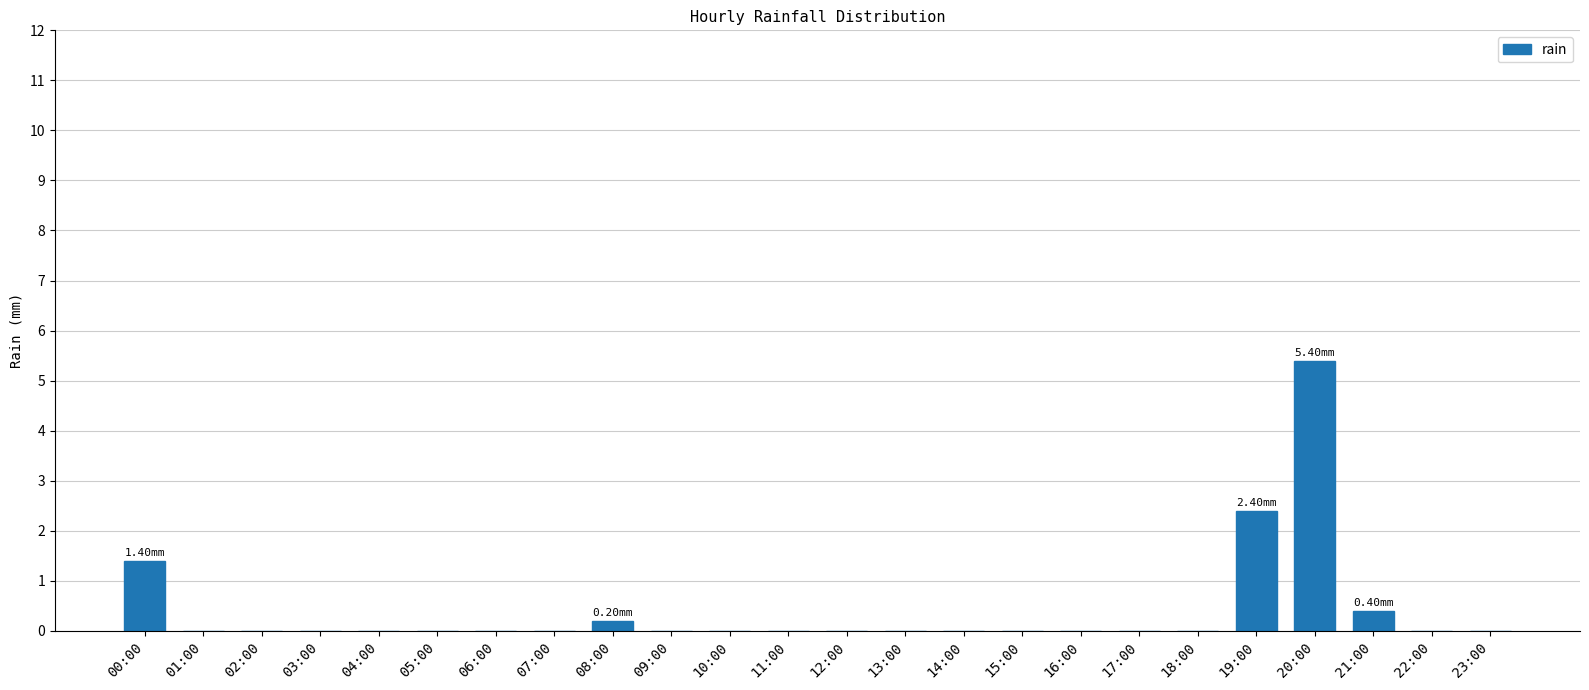

Reading left to right, list all the values displayed in this chart.

1.4	0.0	0.0	0.0	0.0	0.0	0.0	0.0	0.2	0.0	0.0	0.0	0.0	0.0	0.0	0.0	0.0	0.0	0.0	2.4	5.4	0.4	0.0	0.0